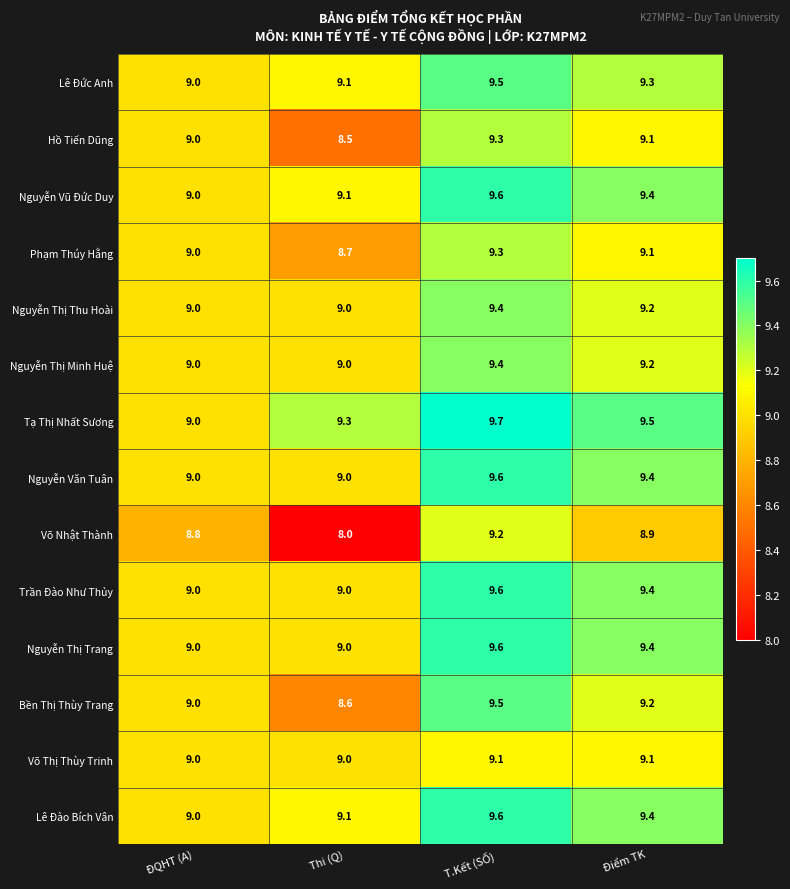

List the labels in order of Lê Đức Anh value, largest first.

T.Kết (SỐ), Điểm TK, Thi (Q), ĐQHT (A)